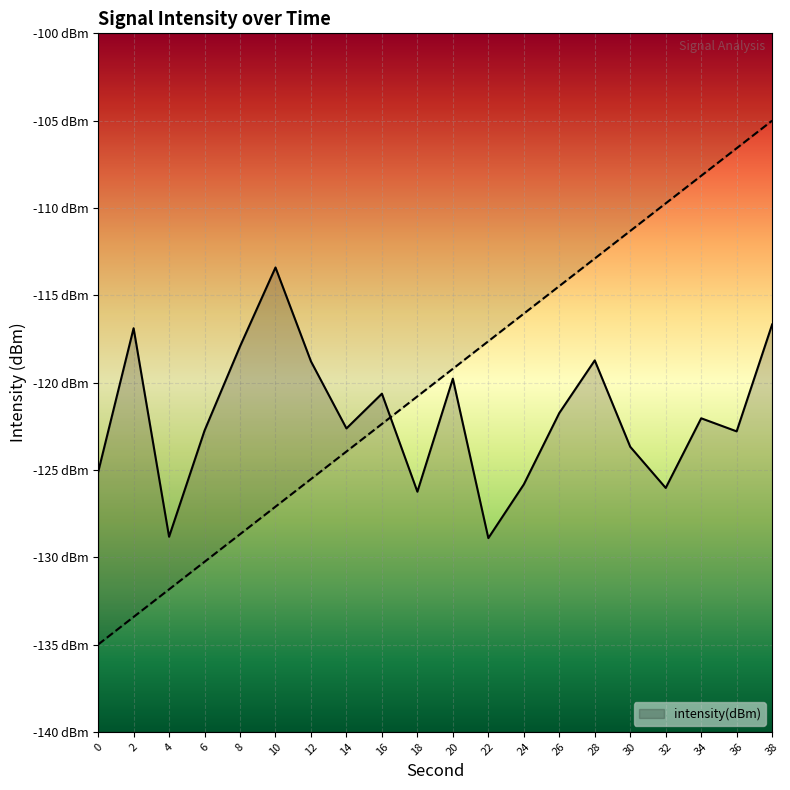

How many lines are shown in the chart?

1